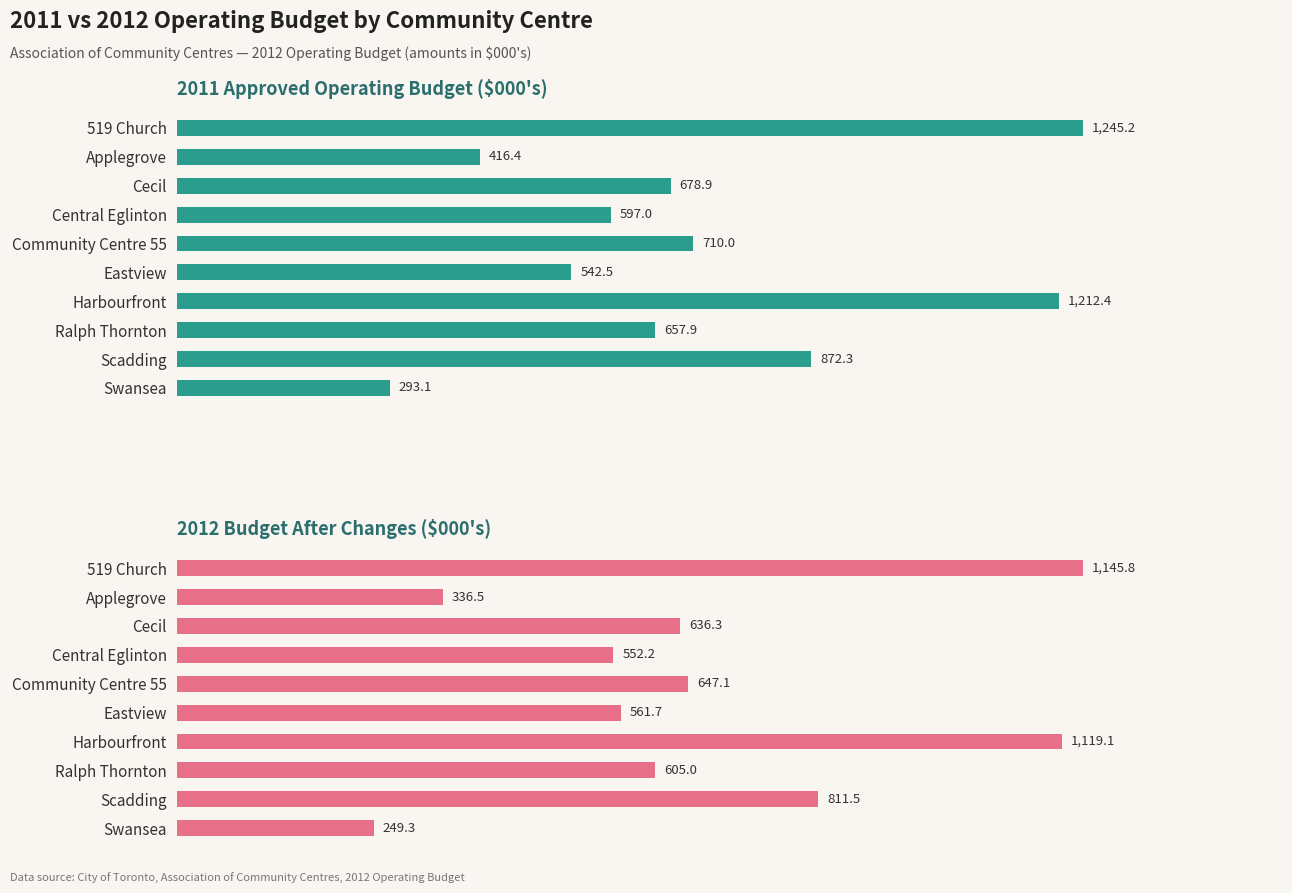

What is the sum of all 2011 Approved Operating Budget values?

7225.7